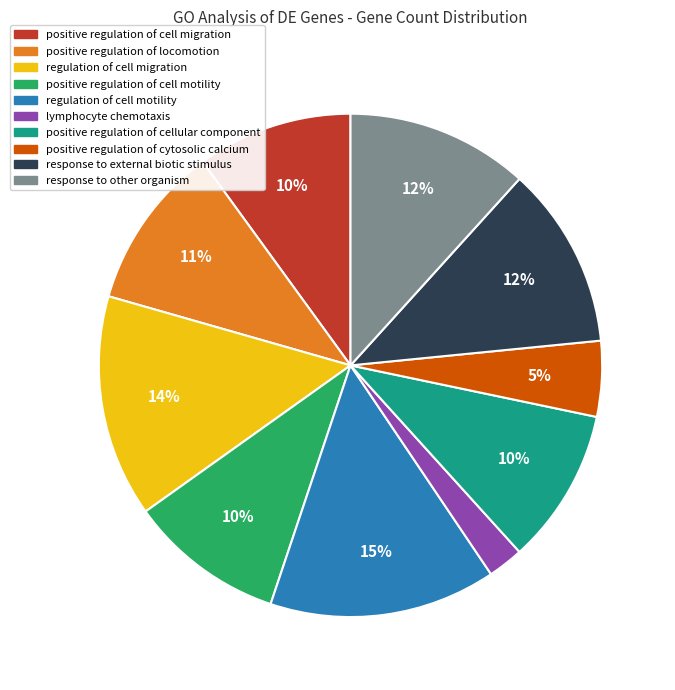

True or false: response to external biotic stimulus accounts for 1% of the total.

False